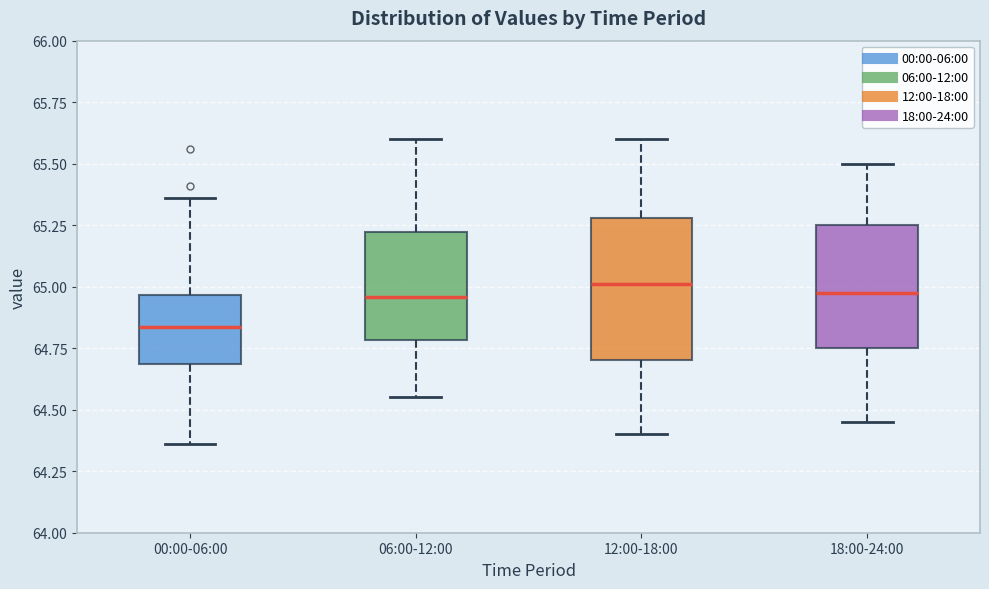

Reading left to right, transcribe this box plot: for each box, give where its median line is, the range the box spans, and where its two whiskers end, as read against the y-axis. The values are not printed on the chart, so give them approximately, as read against the axis.

00:00-06:00: median 64.85, box 64.70 to 64.95, whiskers 64.35 to 65.35
06:00-12:00: median 64.95, box 64.80 to 65.20, whiskers 64.55 to 65.60
12:00-18:00: median 65.00, box 64.70 to 65.30, whiskers 64.40 to 65.60
18:00-24:00: median 65.00, box 64.75 to 65.25, whiskers 64.45 to 65.50